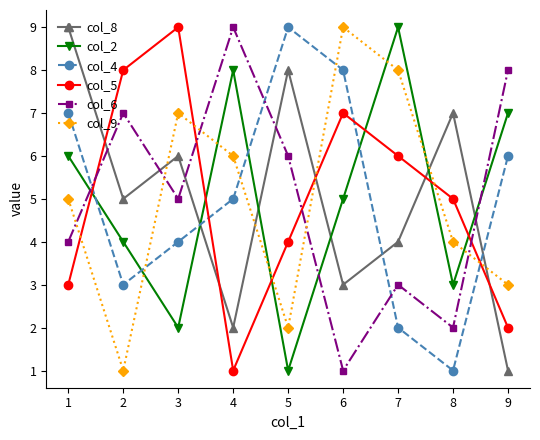

Between 5 and 7, which series saw the biggest shift?

col_2